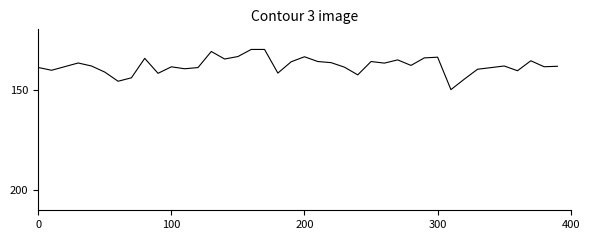

What is the difference between the maximum and minimum values?

20.0